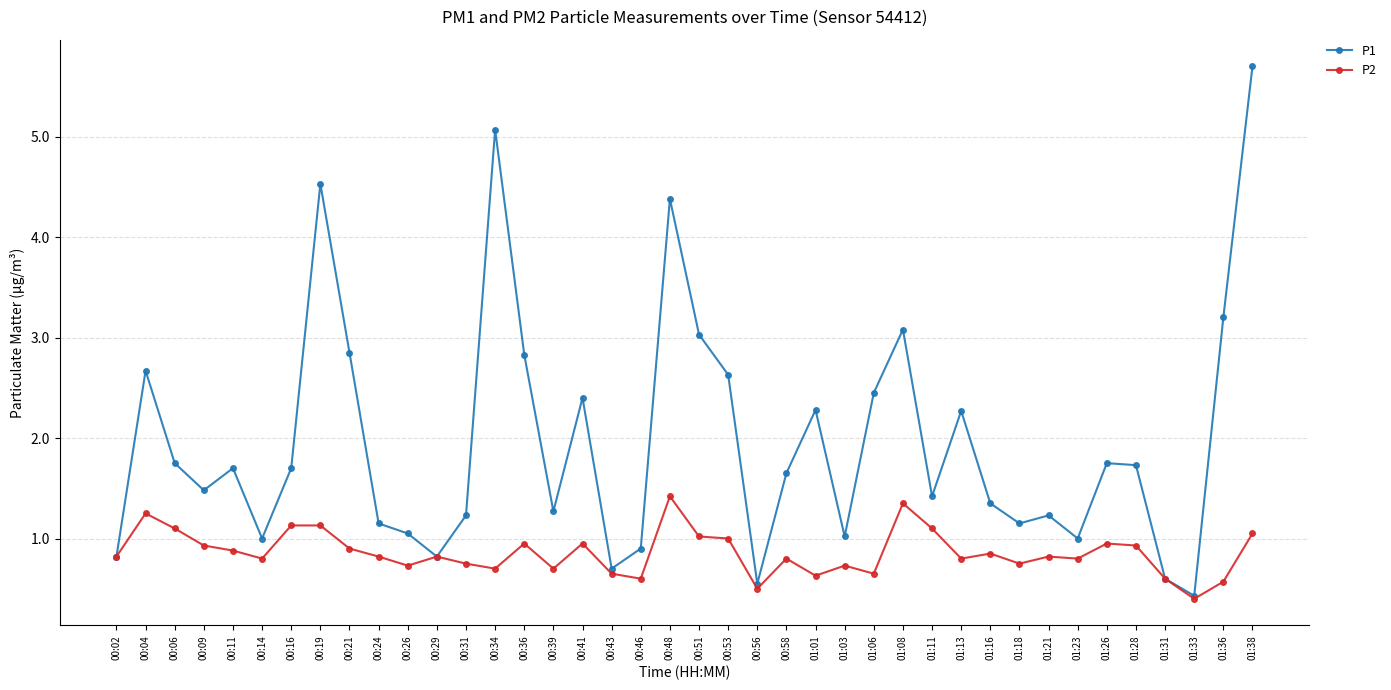

Rank the series at 00:11 from lowest to highest value.

P2, P1